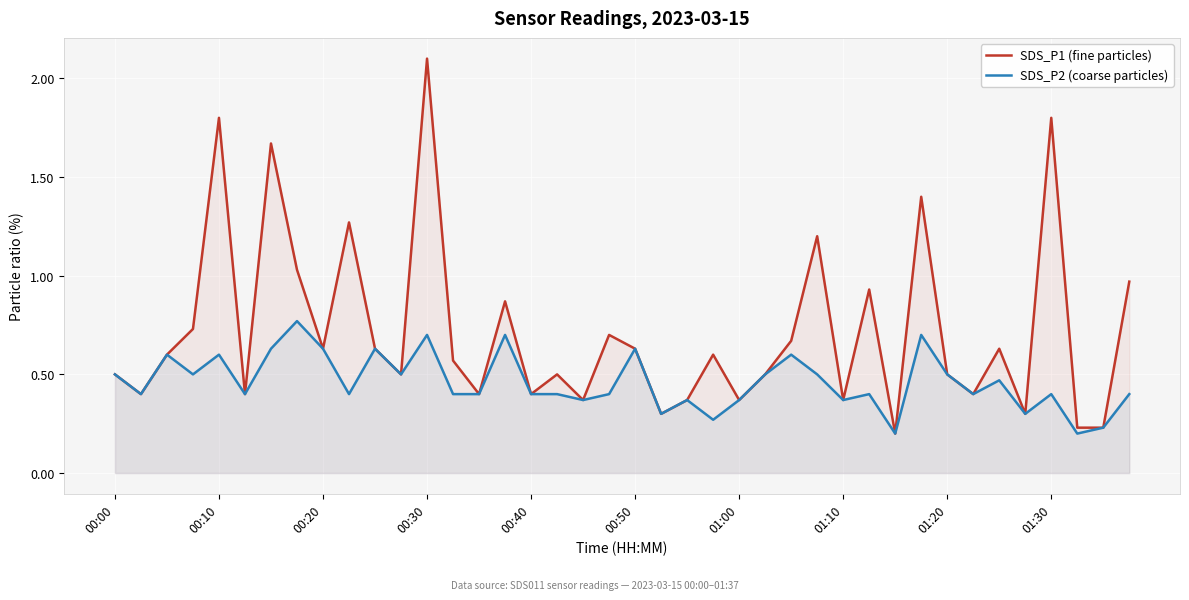

Count the number of data series in this chart.

2